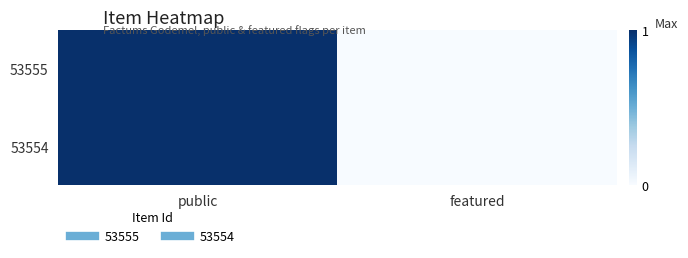

How many distinct data groups are displayed?

2